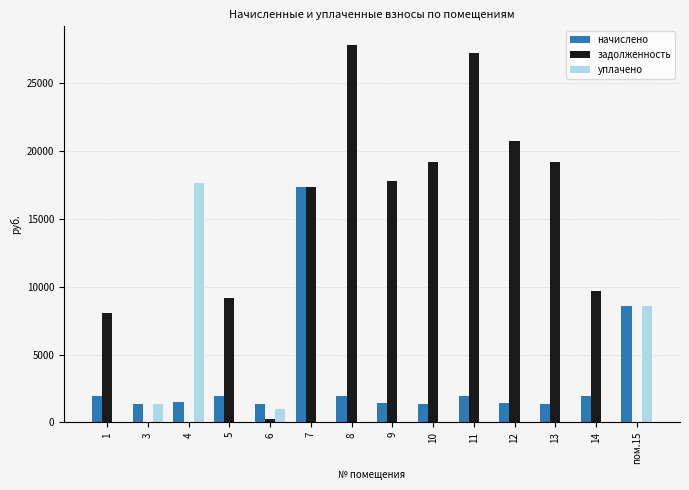

Which series changed the most between 3 and 11?

задолженность